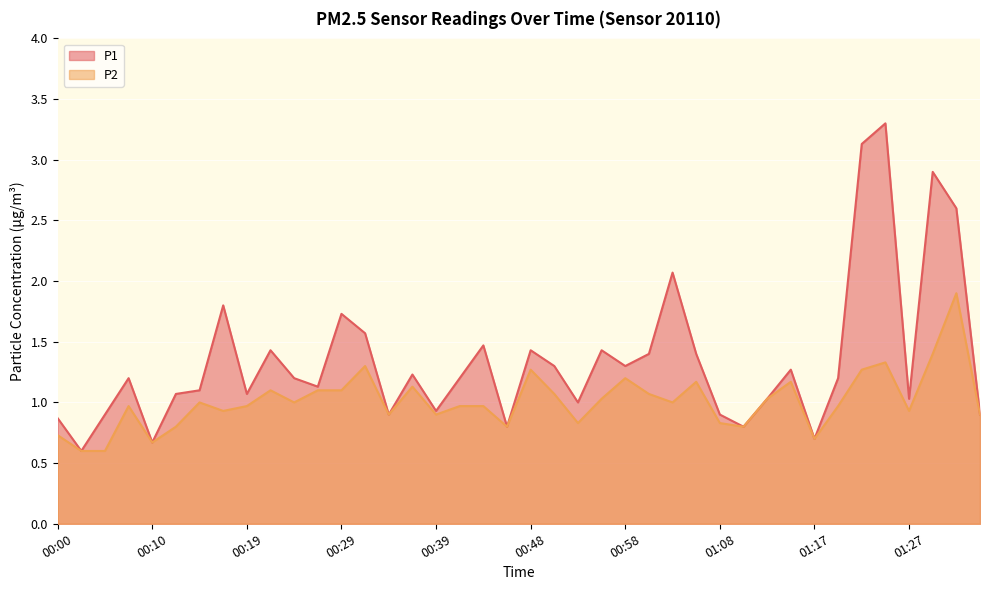

At 01:30, list the series in order from largest to smallest.

P1, P2